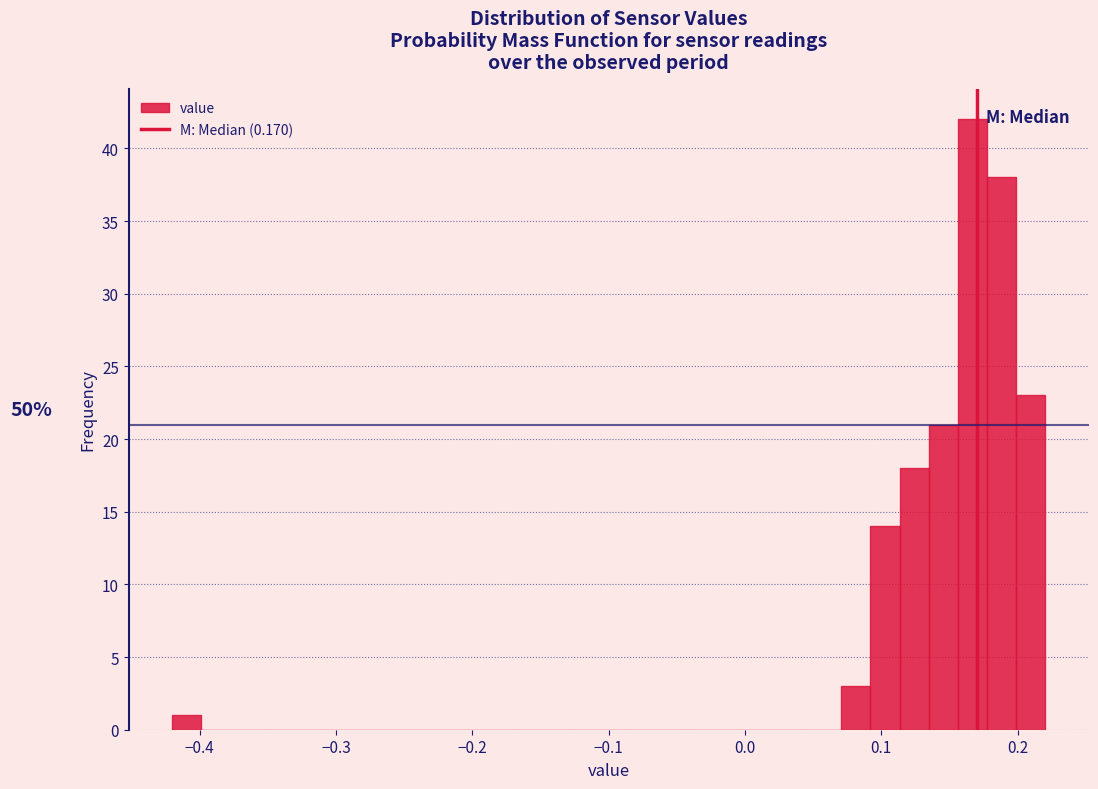

Around what value on the x-axis is the tallest bar? Give the approximate position of its centre, as read against the axis.

0.17